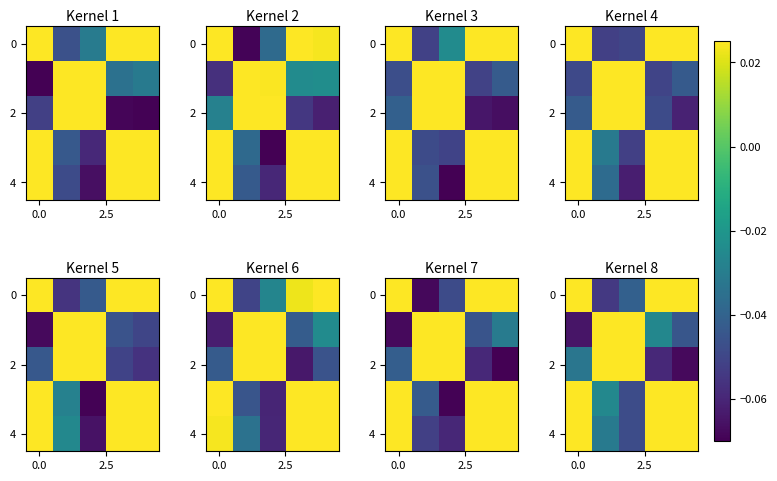

How many data points in 4 are less than 0?

2